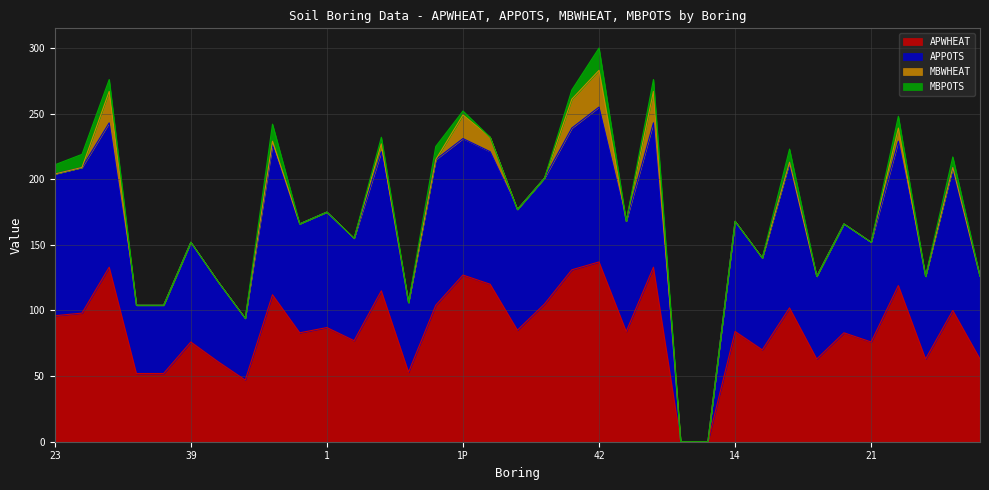

True or false: APPOTS and APWHEAT intersect in this chart.

False